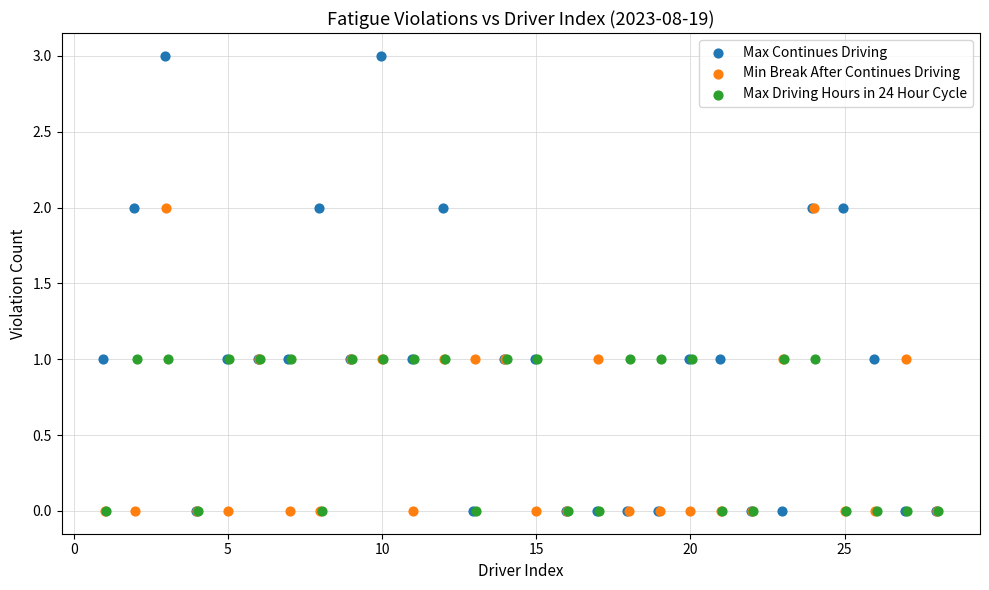

Which series has the widest spread of Y values?

Max Continues Driving